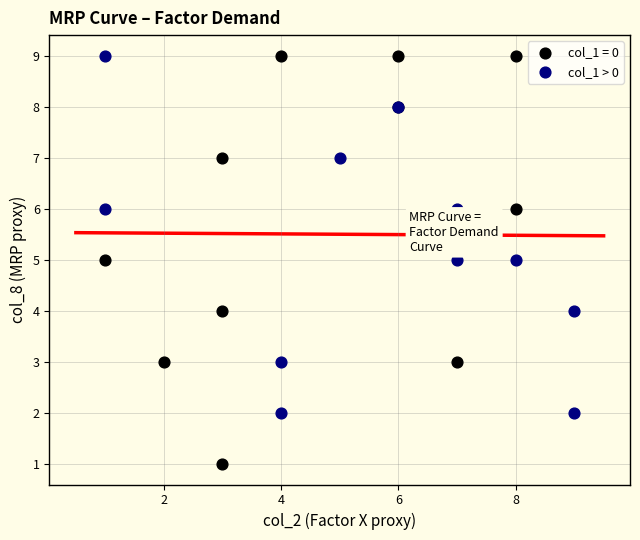

Which series reaches the minimum Y coordinate?

col_1 = 0